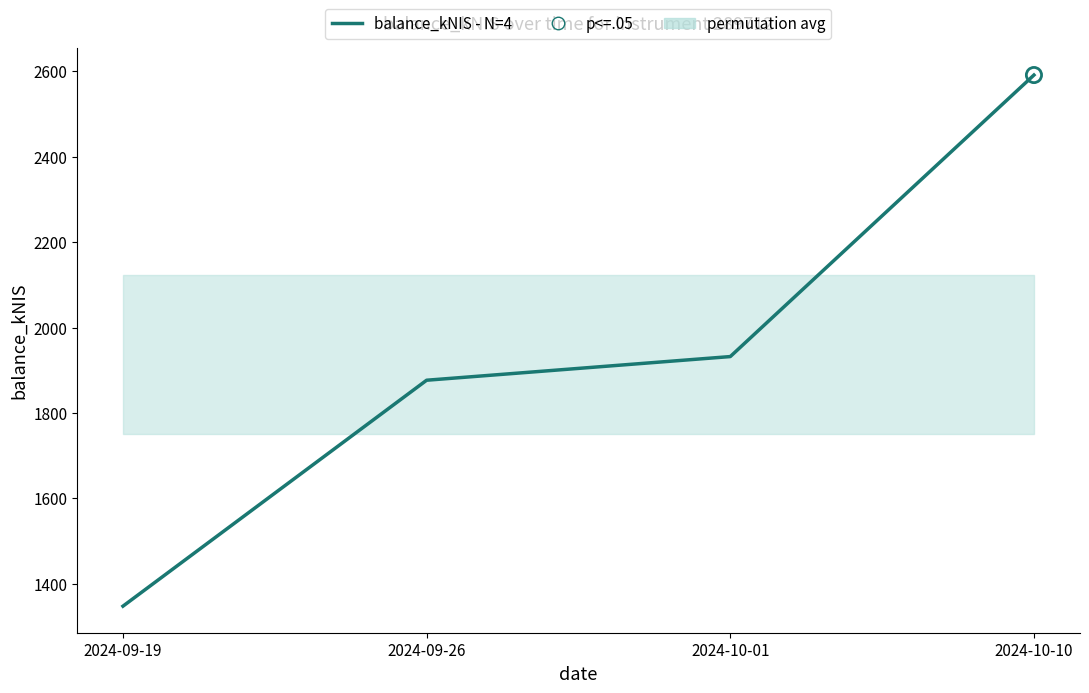

What is the change in value from 2024-09-19 to 2024-10-01?

+584.5